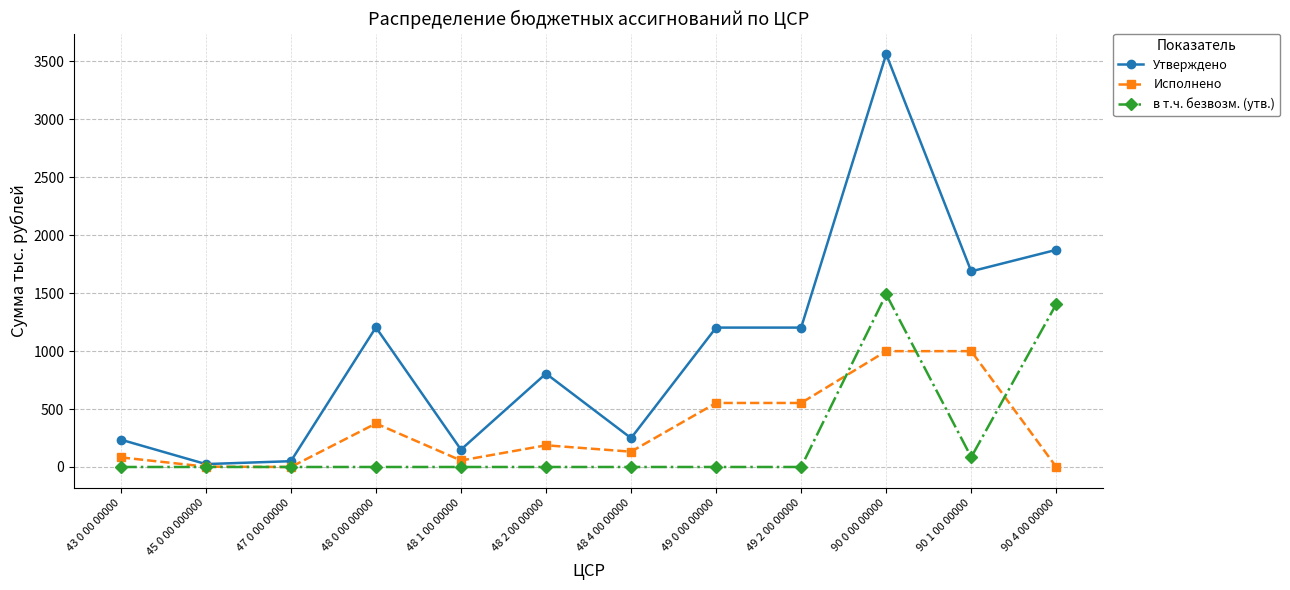

What is the spread (max minus min) of values at 48 1 00 00000?

150.0